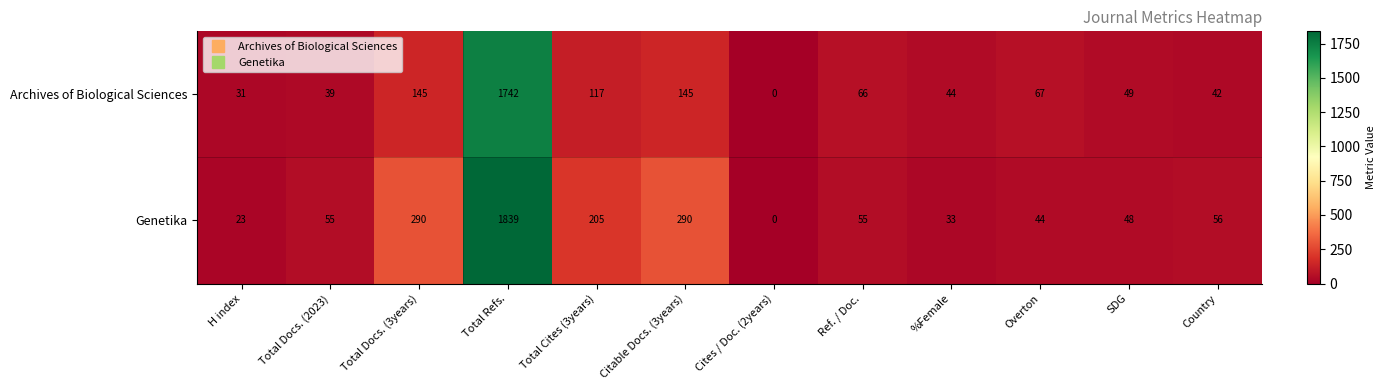

At which category does the chart reach its peak across all series?

Total Refs.